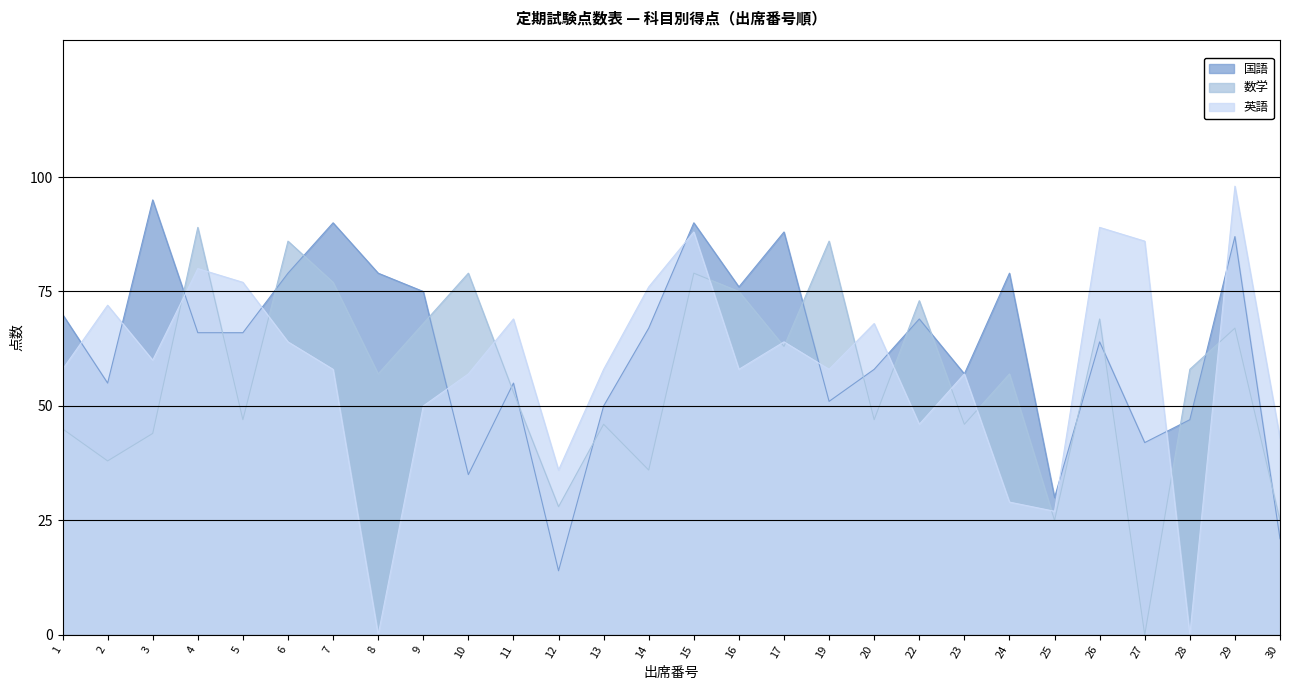

What is the difference between the 国語 values at 1 and 4?

4